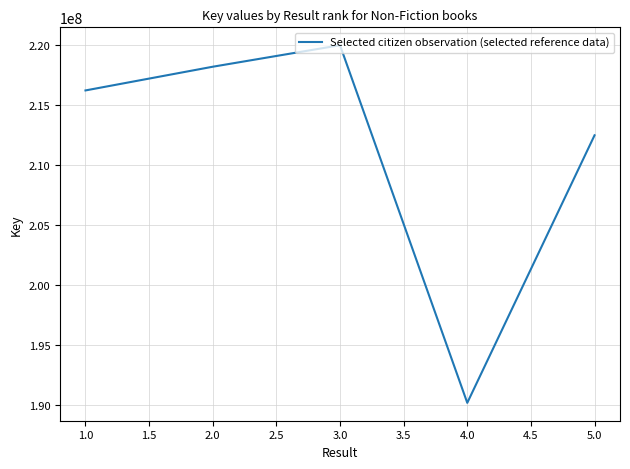

What is the average value?

211395279